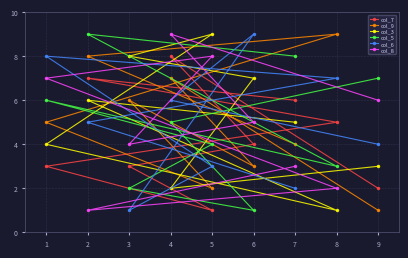

How many distinct data groups are displayed?

6